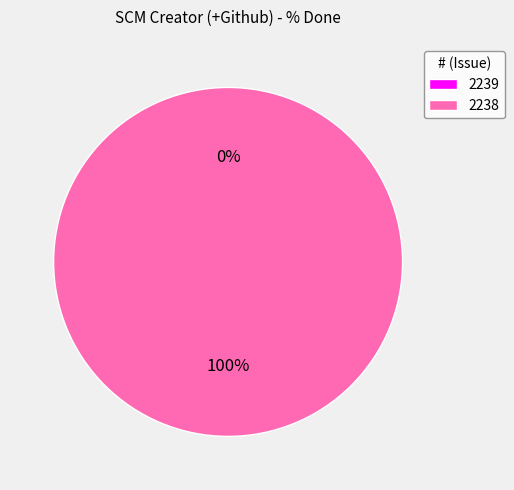

What is the change in value from 2239 to 2238?

+100